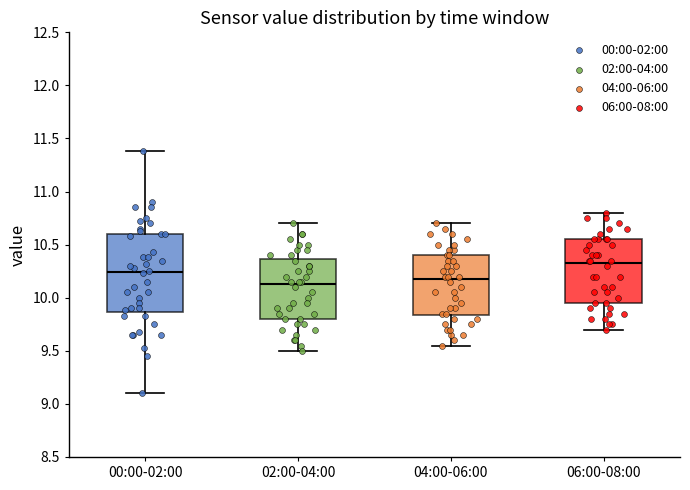

Reading left to right, read every box against the y-axis: the position of its median line, the range the box covers, and the ends of its whiskers. The values are not printed on the chart, so give them approximately, as read against the axis.

00:00-02:00: median 10.25, box 9.85 to 10.60, whiskers 9.10 to 11.40
02:00-04:00: median 10.15, box 9.80 to 10.35, whiskers 9.50 to 10.70
04:00-06:00: median 10.20, box 9.85 to 10.40, whiskers 9.55 to 10.70
06:00-08:00: median 10.35, box 9.95 to 10.55, whiskers 9.70 to 10.80